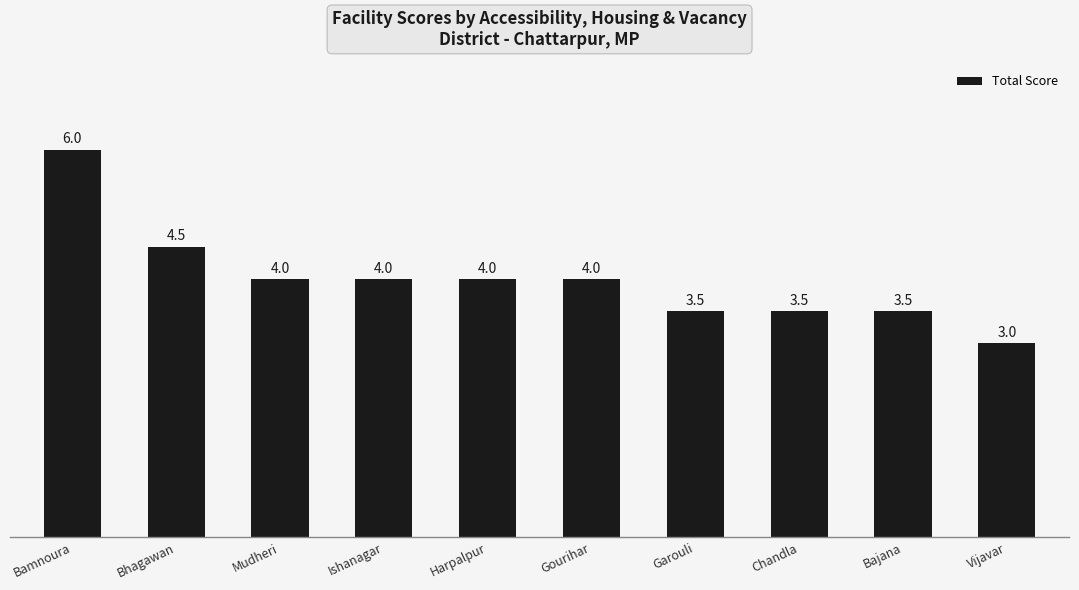

What is the difference between the second highest and minimum values?

1.5